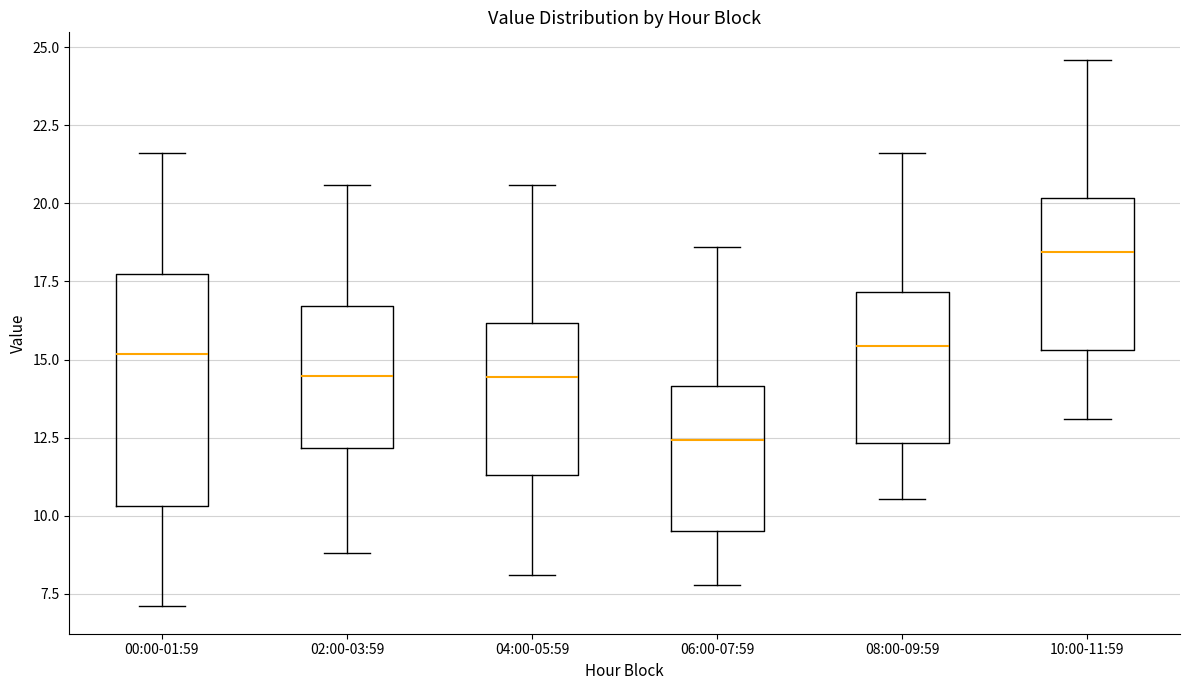

Reading left to right, transcribe this box plot: for each box, give where its median line is, the range the box spans, and where its two whiskers end, as read against the y-axis. The values are not printed on the chart, so give them approximately, as read against the axis.

00:00-01:59: median 15.0, box 10.5 to 17.5, whiskers 7.0 to 21.5
02:00-03:59: median 14.5, box 12.0 to 16.5, whiskers 9.0 to 20.5
04:00-05:59: median 14.5, box 11.5 to 16.0, whiskers 8.0 to 20.5
06:00-07:59: median 12.5, box 9.5 to 14.0, whiskers 8.0 to 18.5
08:00-09:59: median 15.5, box 12.5 to 17.0, whiskers 10.5 to 21.5
10:00-11:59: median 18.5, box 15.5 to 20.0, whiskers 13.0 to 24.5